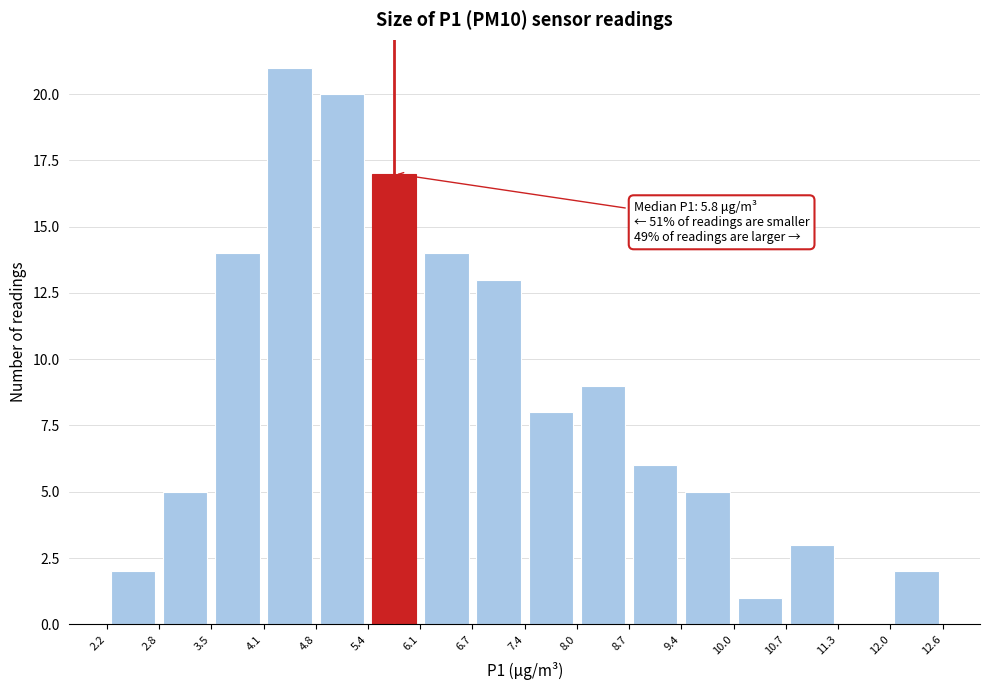

Over which range of the x-axis is the bar tallest?

4.1 to 4.8